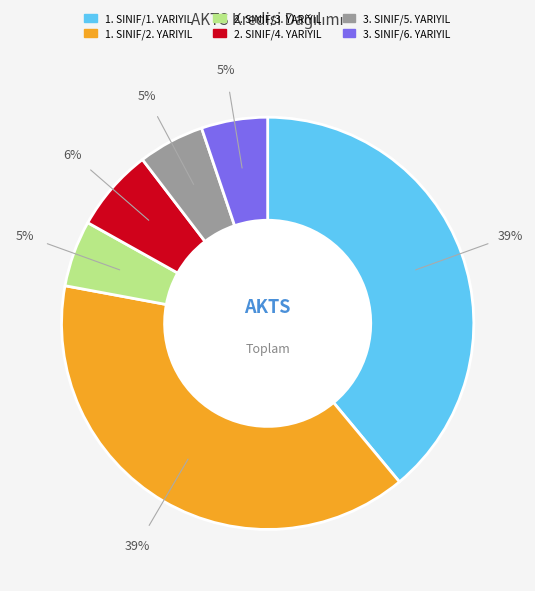

What percentage is the 1. SINIF/2. YARIYIL slice, to the nearest percent?

39%